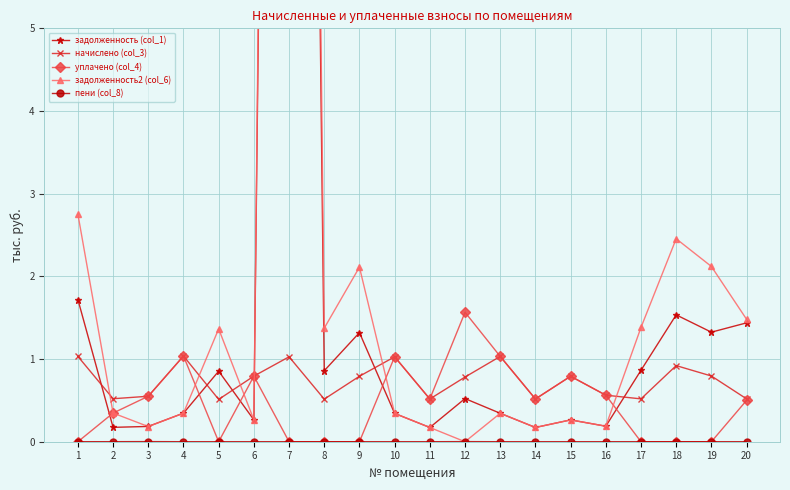

True or false: пени (col_8) and задолженность (col_1) cross at least once.

False